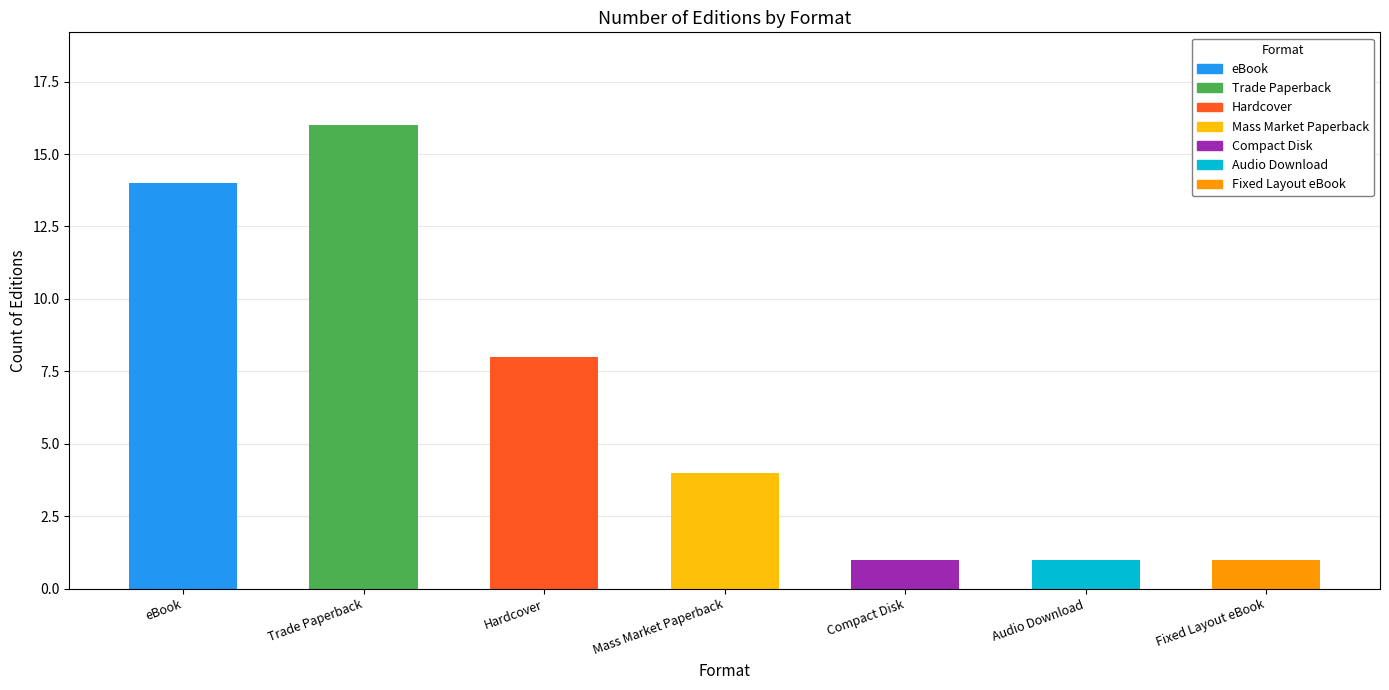

Which category has the highest value across all series?

Trade Paperback